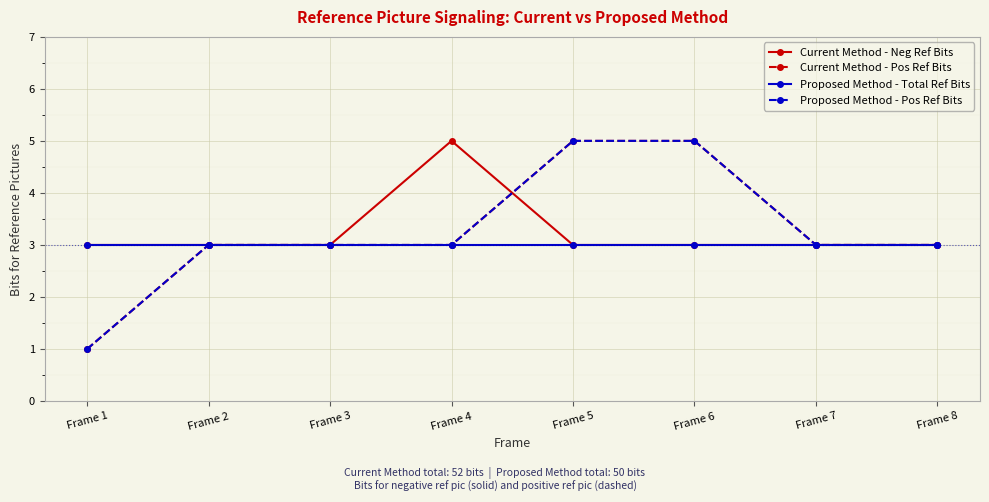

What is the highest value of the Current Method - Pos Ref Bits series?

5